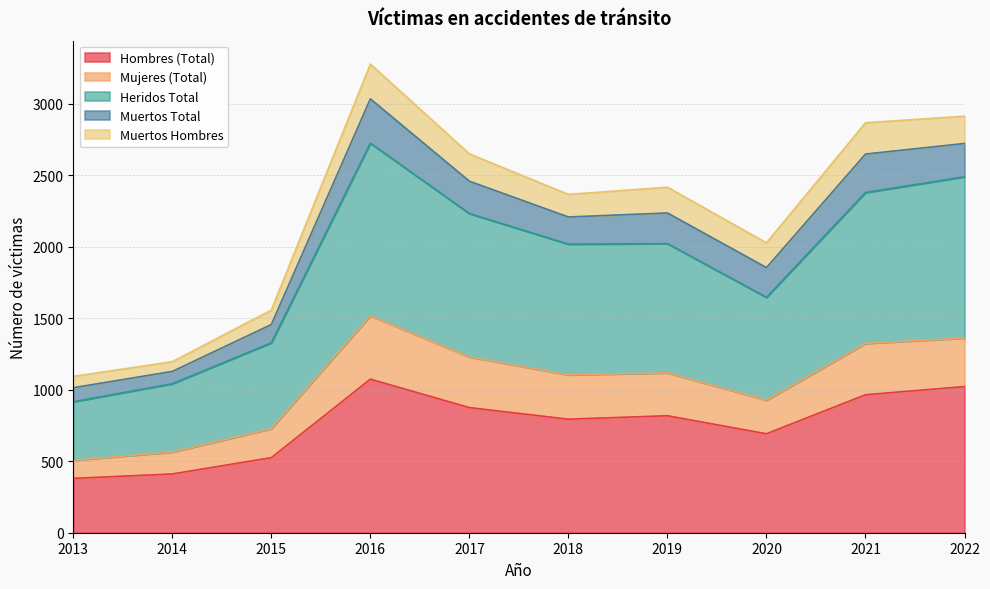

What is the smallest value displayed?

380